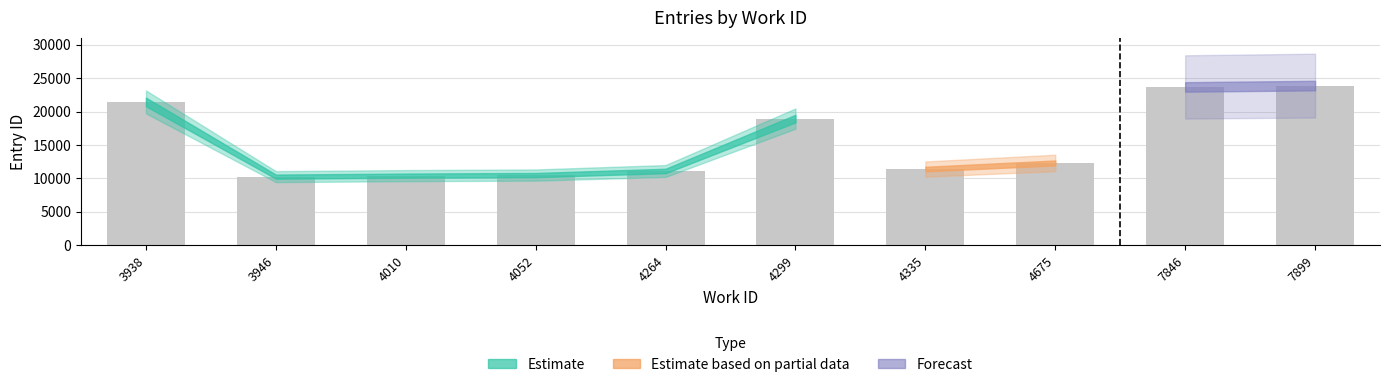

Is it true that the value at 7846 is 31221?

False